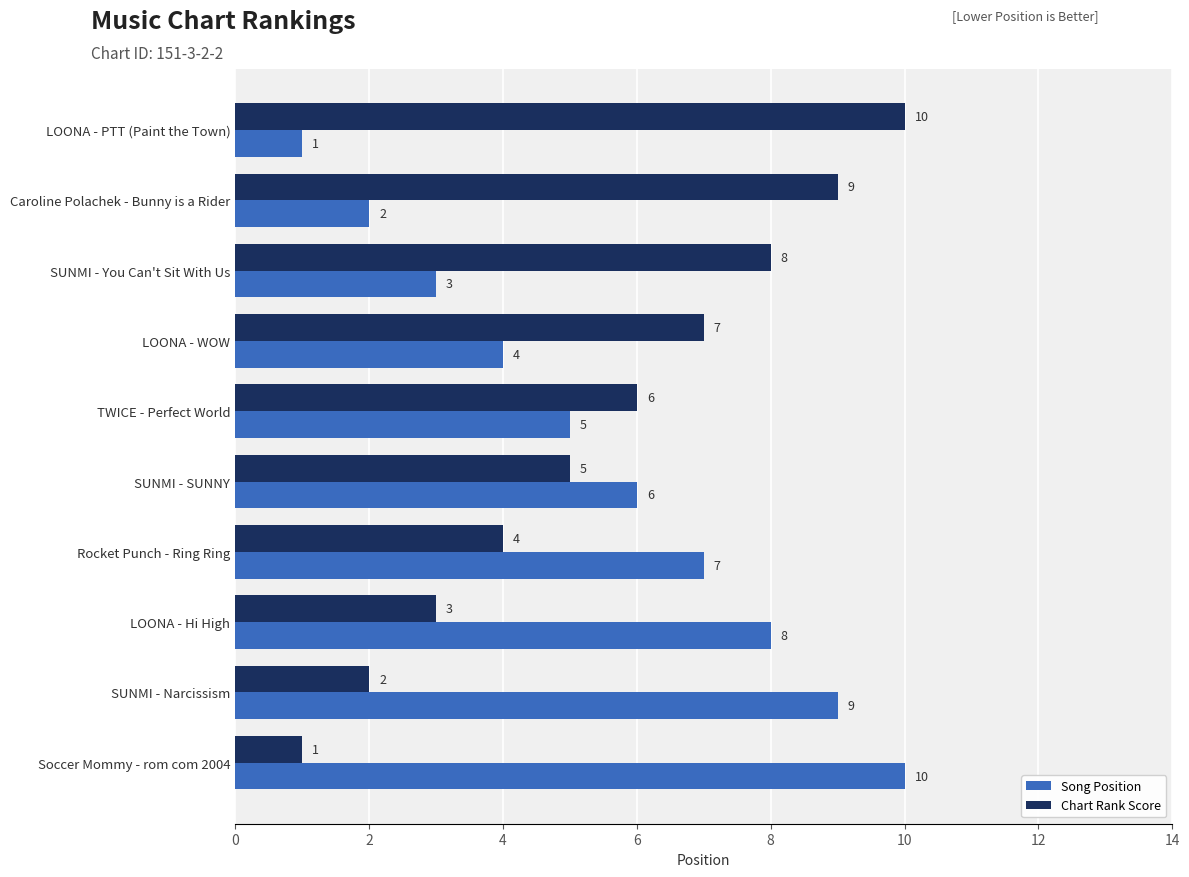

What is the difference between the highest and lowest values at SUNMI - Narcissism?

7